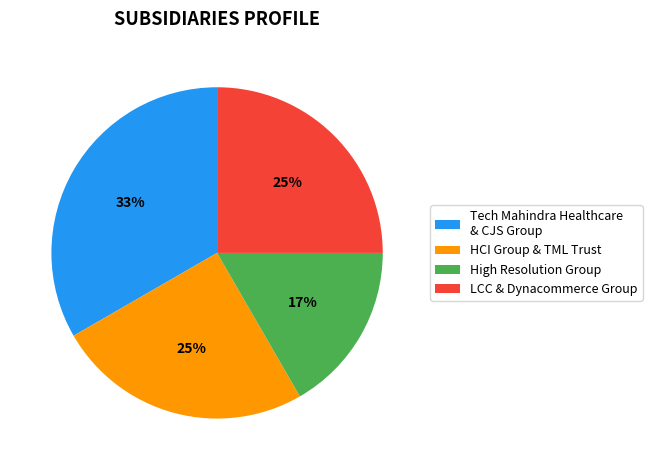

To the nearest percent, what portion does LCC & Dynacommerce Group represent?

25%